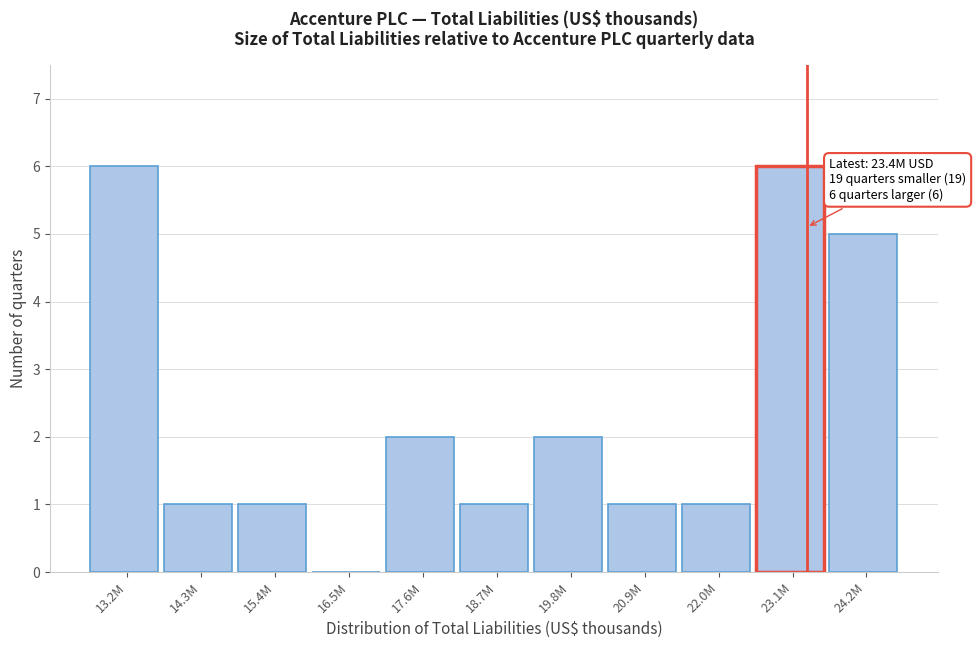

Reading left to right, what are all the values shown in this chart?

13.2M=6	14.3M=1	15.4M=1	16.5M=0	17.6M=2	18.7M=1	19.8M=2	20.9M=1	22.0M=1	23.1M=6	24.2M=5